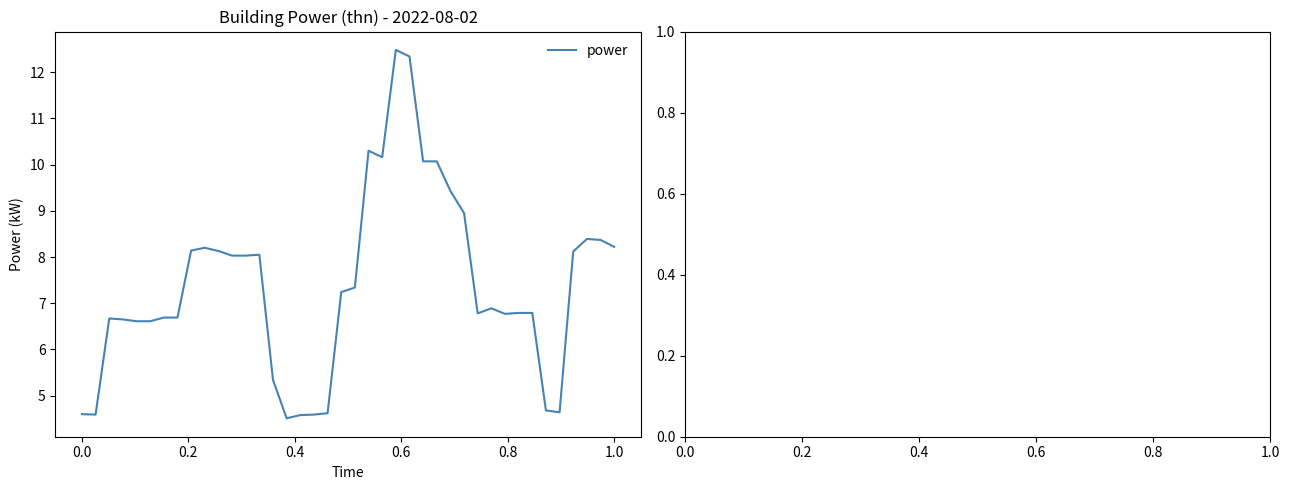

What is the smallest value displayed?

4.5